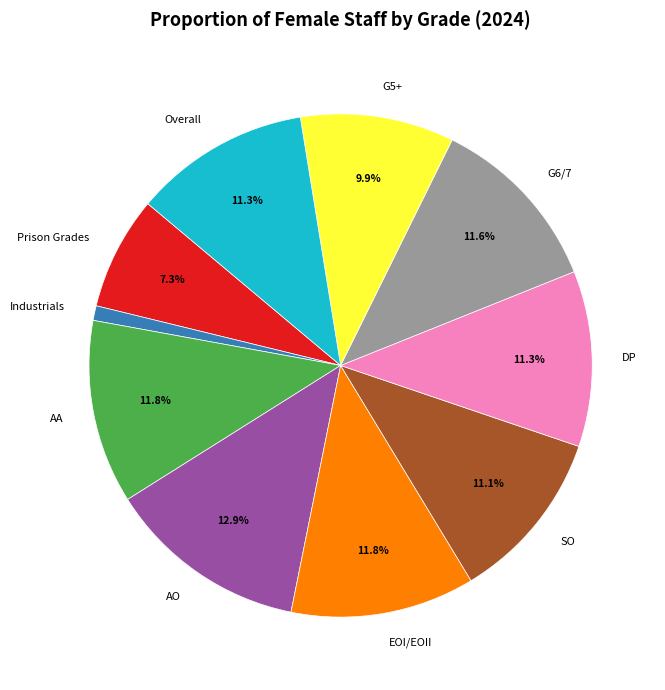

How many segments does this pie chart have?

10